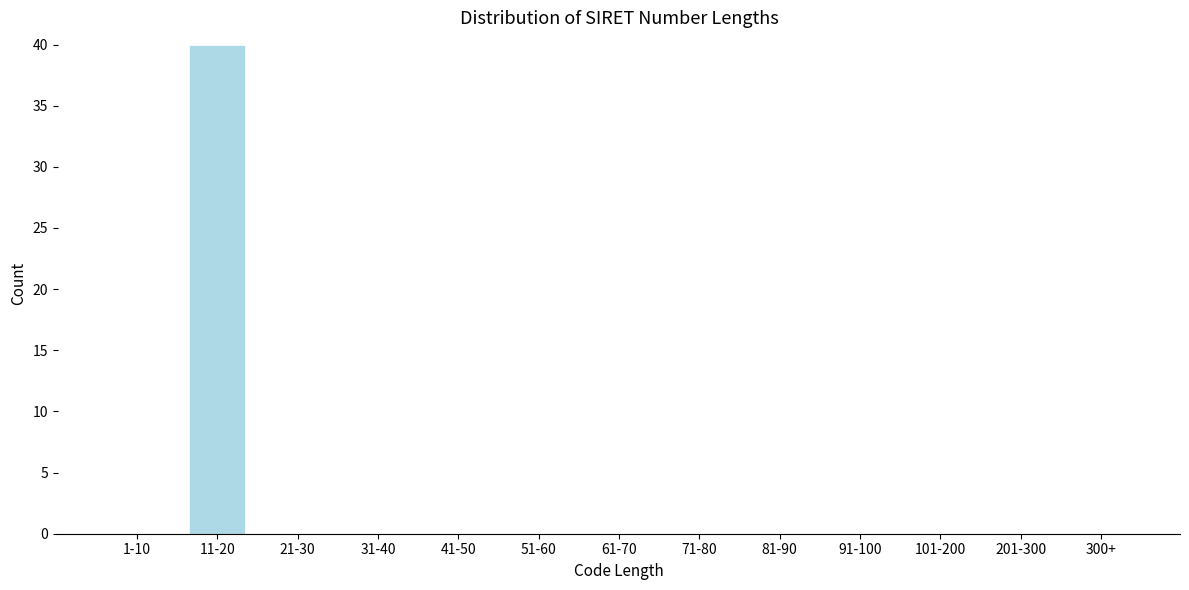

Reading right to left, extract all data points from this chart.

300+=0	201-300=0	101-200=0	91-100=0	81-90=0	71-80=0	61-70=0	51-60=0	41-50=0	31-40=0	21-30=0	11-20=40	1-10=0